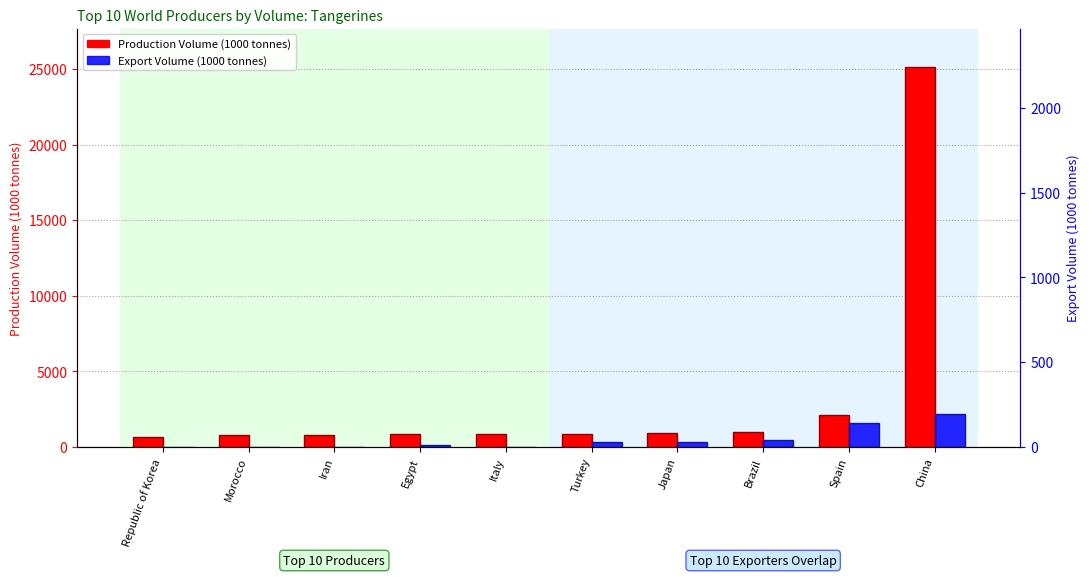

What is the difference between the Production Volume (1000 tonnes) values at Iran and Spain?

1317.1